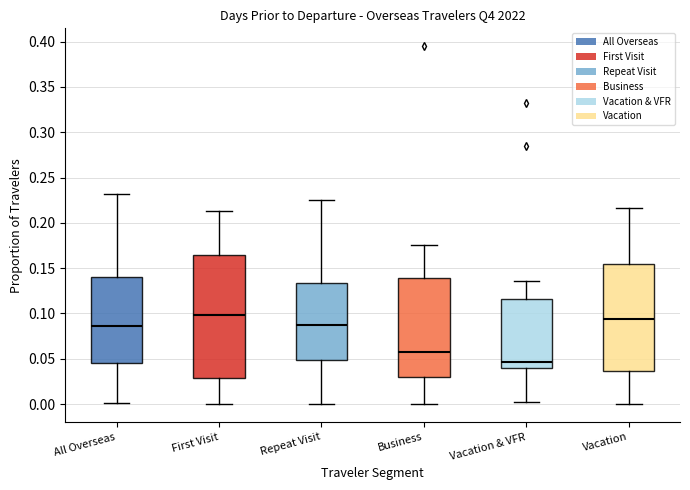

Reading left to right, transcribe this box plot: for each box, give where its median line is, the range the box spans, and where its two whiskers end, as read against the y-axis. The values are not printed on the chart, so give them approximately, as read against the axis.

All Overseas: median 0.085, box 0.045 to 0.140, whiskers 0.000 to 0.230
First Visit: median 0.100, box 0.030 to 0.165, whiskers 0.000 to 0.215
Repeat Visit: median 0.090, box 0.050 to 0.135, whiskers 0.000 to 0.225
Business: median 0.060, box 0.030 to 0.140, whiskers 0.000 to 0.175
Vacation & VFR: median 0.045, box 0.040 to 0.115, whiskers 0.000 to 0.135
Vacation: median 0.095, box 0.035 to 0.155, whiskers 0.000 to 0.215